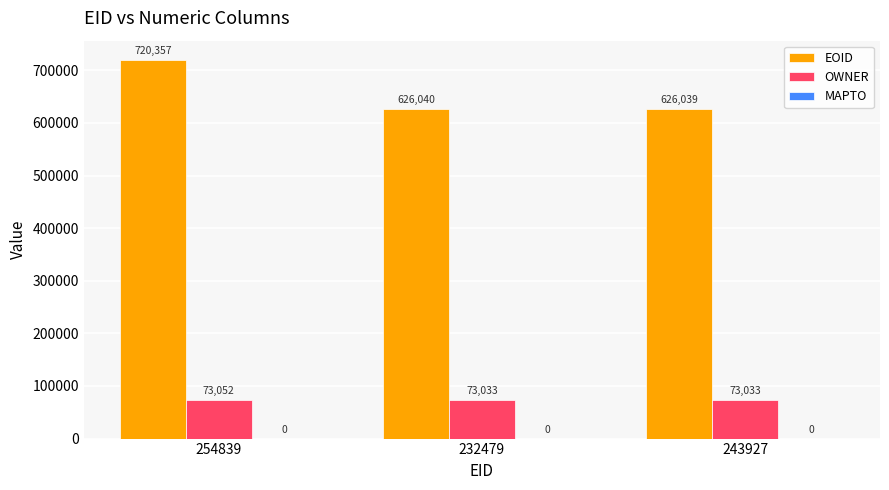

What is the highest value of the EOID series?

720357